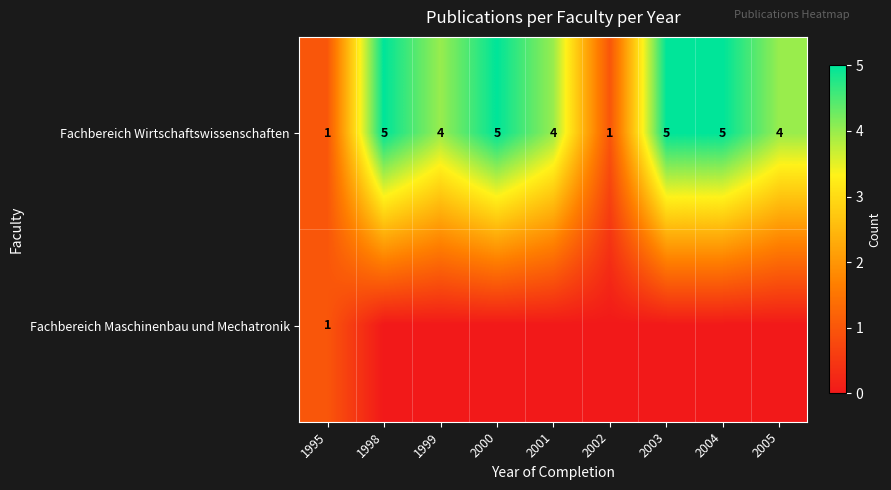

The value of Fachbereich Wirtschaftswissenschaften at 2004 is 7. True or false?

False